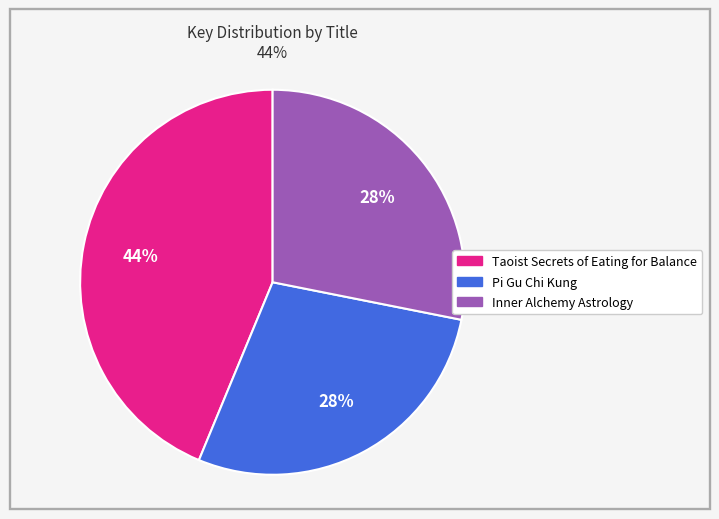

Is it true that Pi Gu Chi Kung is 19% of the pie?

False